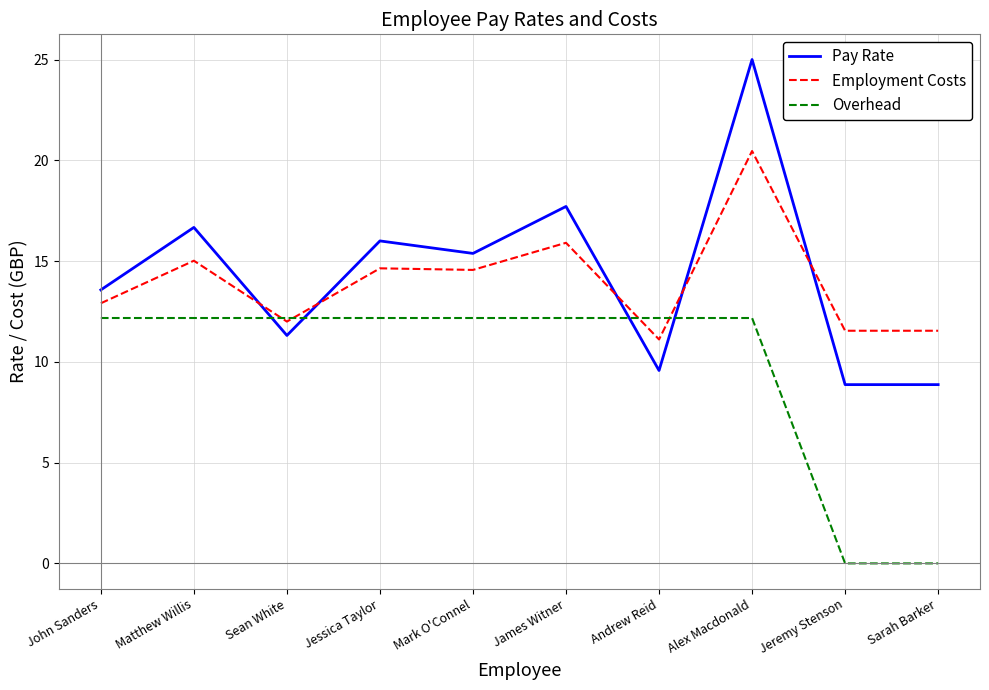

The value of Overhead at Alex Macdonald is 12.2. True or false?

True